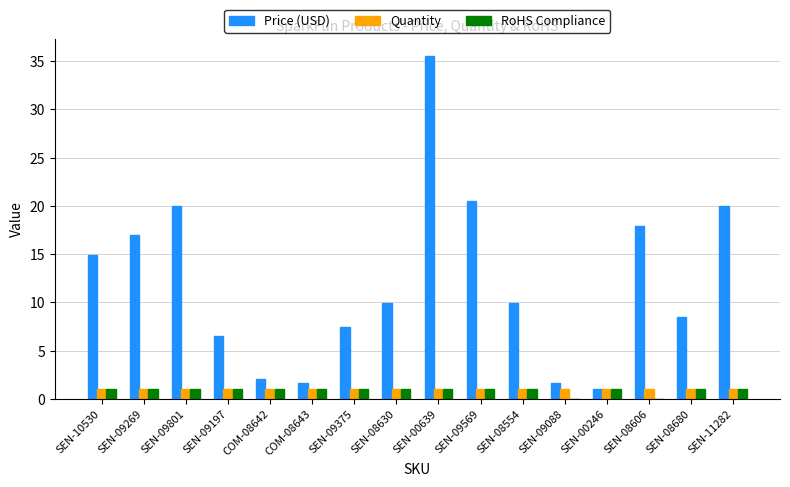

What are all the series names shown in the legend?

Price (USD), Quantity, RoHS Compliance